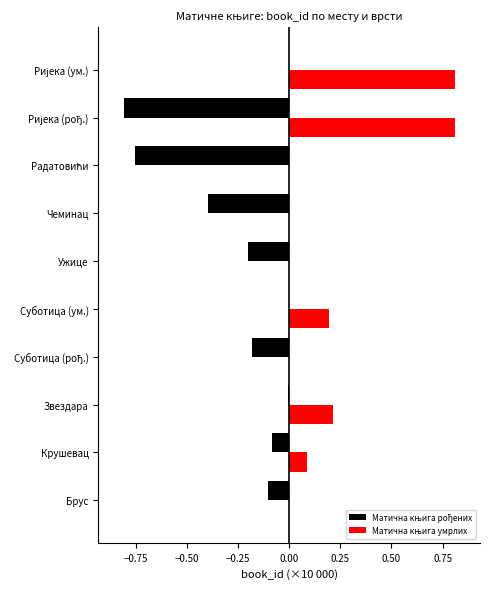

How many series are shown in this chart?

2